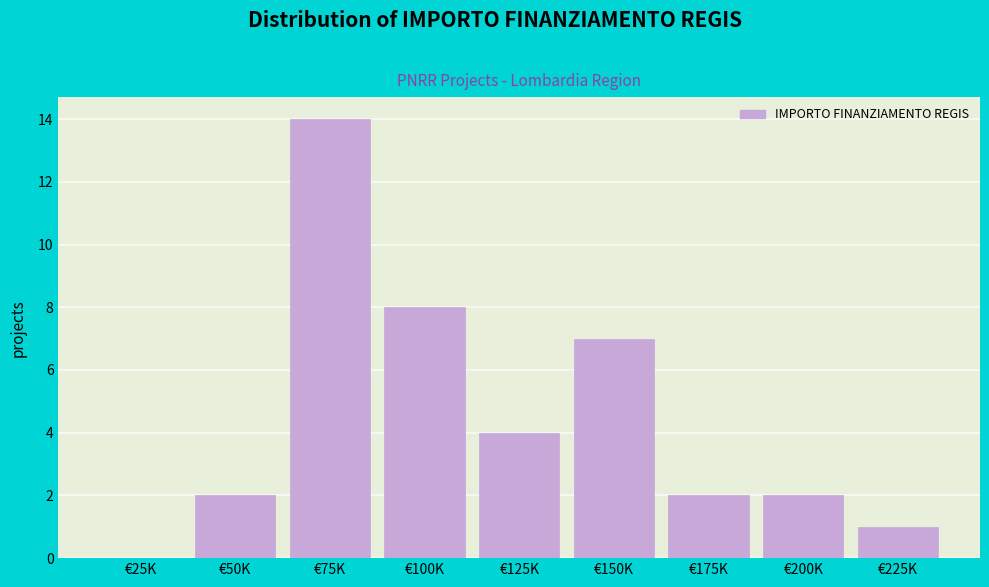

Reading right to left, extract all data points from this chart.

€225K=1	€200K=2	€175K=2	€150K=7	€125K=4	€100K=8	€75K=14	€50K=2	€25K=0